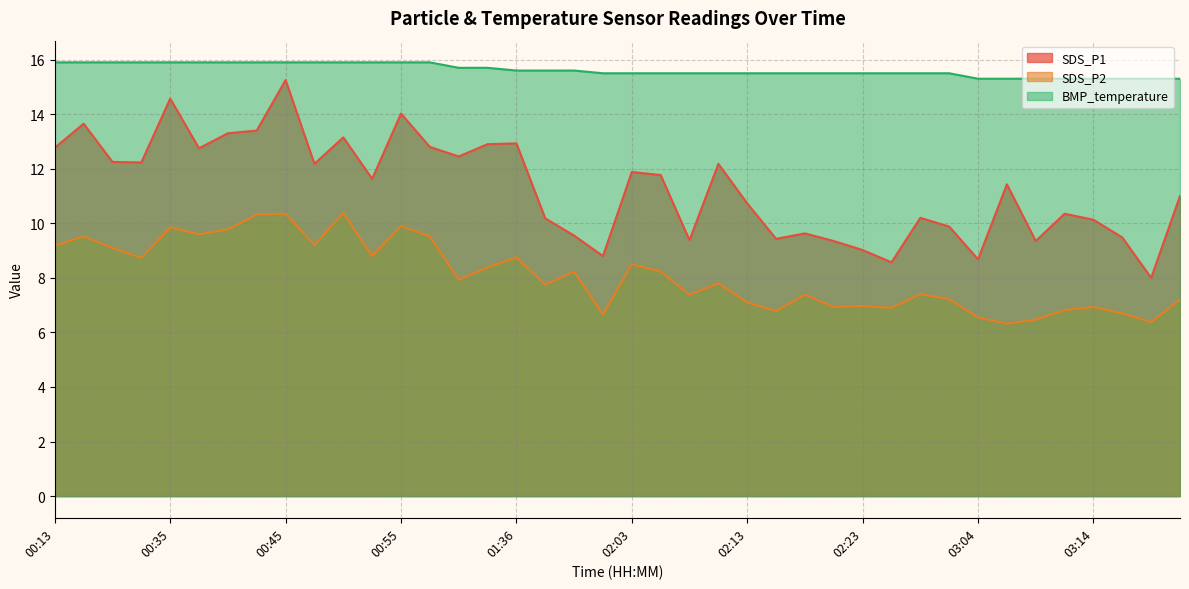

The value of SDS_P1 at 03:09 is 9.3. True or false?

True